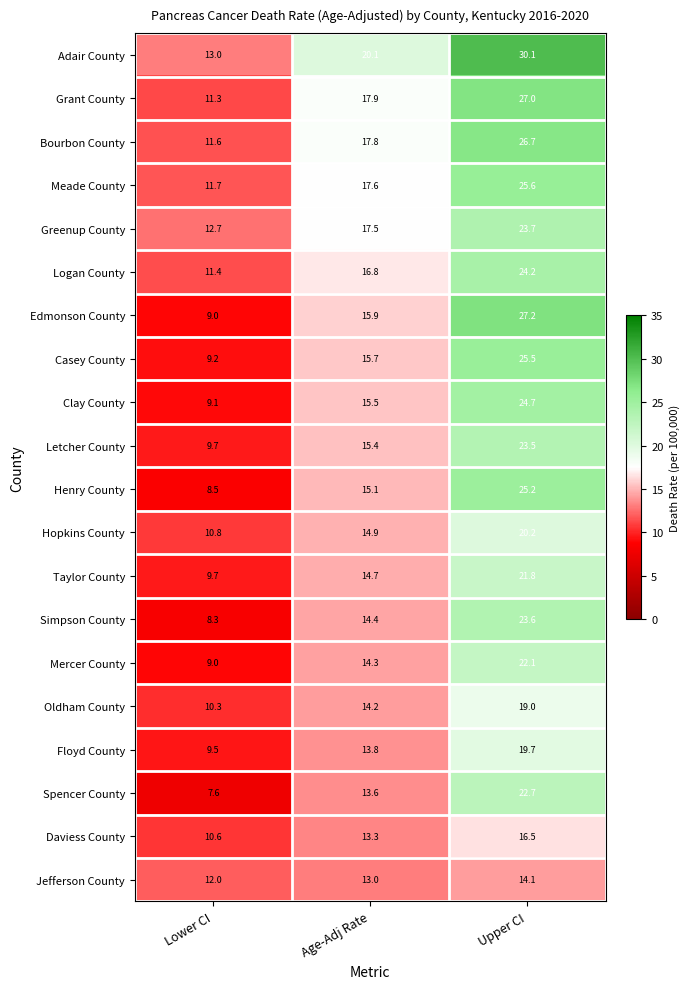

What is the maximum value shown in the chart?

30.1